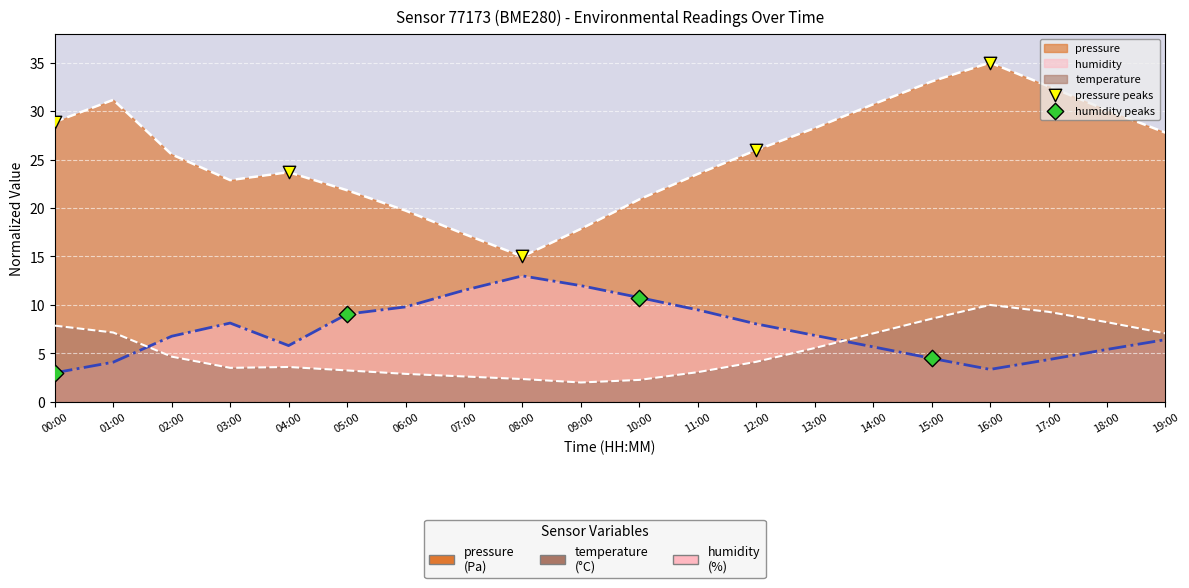

Which series has the largest total across all categories?

pressure